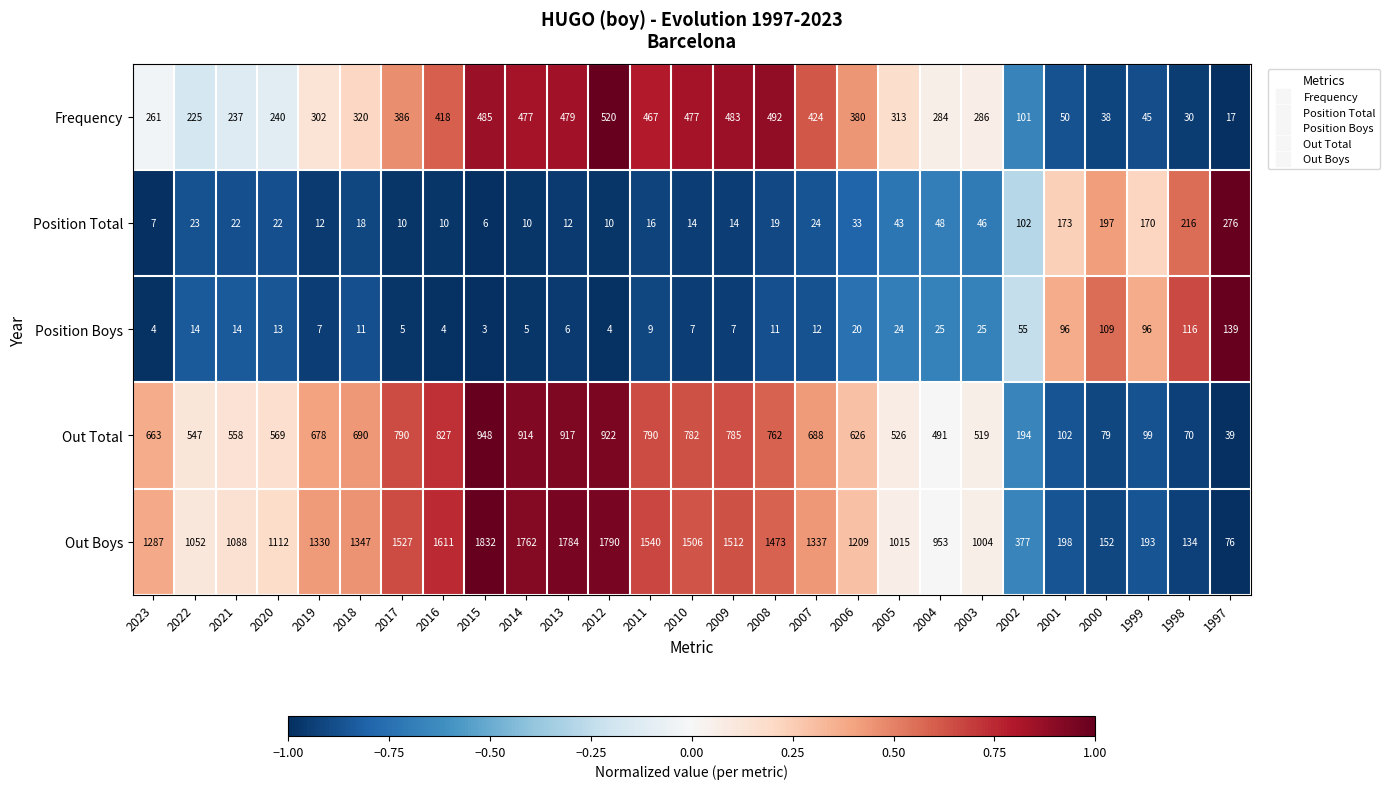

Count the number of data series in this chart.

5